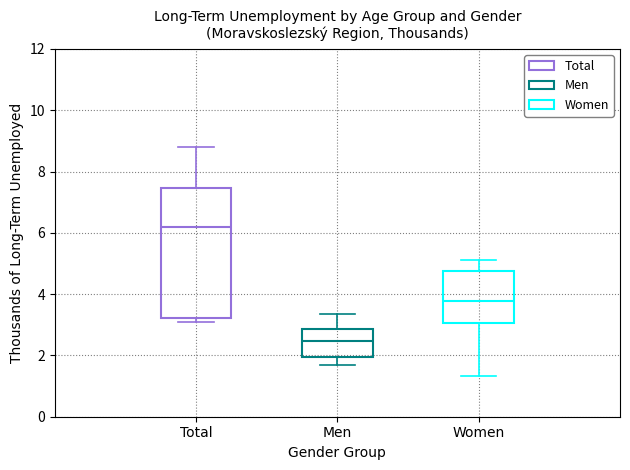

Reading left to right, read every box against the y-axis: the position of its median line, the range the box covers, and the ends of its whiskers. The values are not printed on the chart, so give them approximately, as read against the axis.

Total: median 6.2, box 3.2 to 7.4, whiskers 3.0 to 8.8
Men: median 2.4, box 2.0 to 2.8, whiskers 1.6 to 3.4
Women: median 3.8, box 3.0 to 4.8, whiskers 1.4 to 5.0